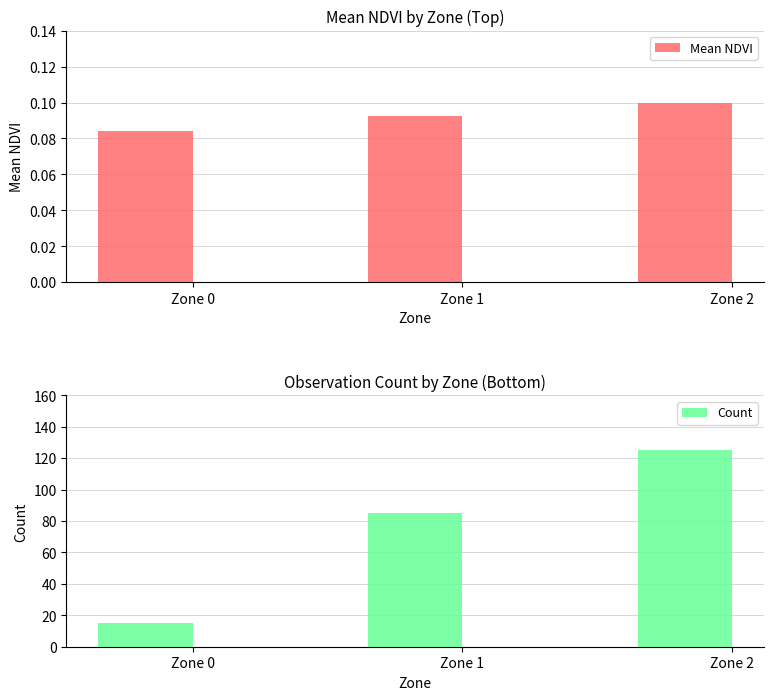

Which has a higher value, Zone 2 or Zone 1?

Zone 2